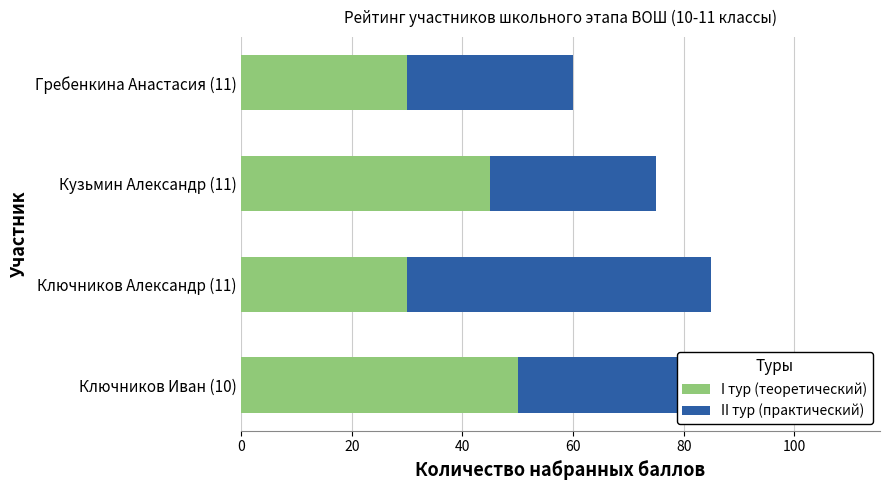

Rank the series at Ключников Александр (11) from highest to lowest value.

II тур (практический), I тур (теоретический)